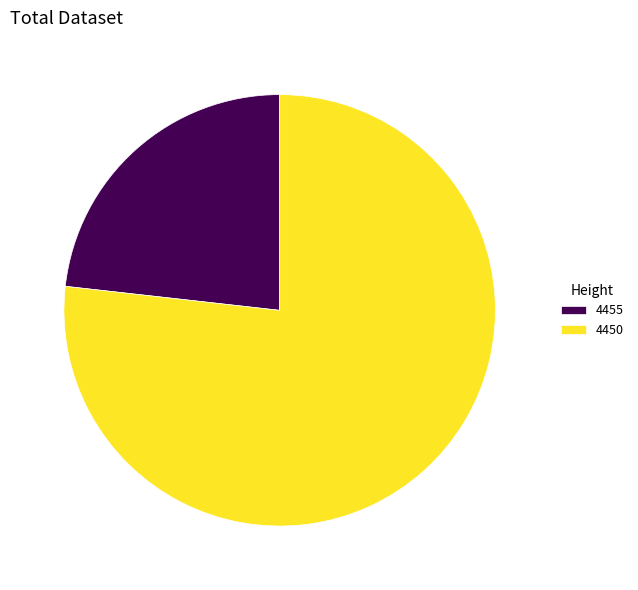

Is 4455 the majority of the pie?

No